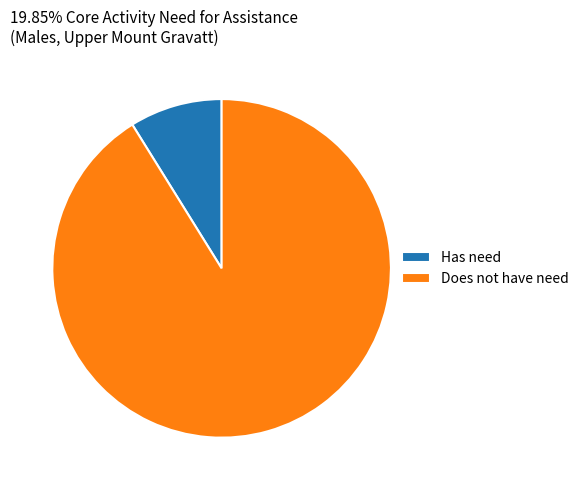

Which slice is the smallest?

Has need